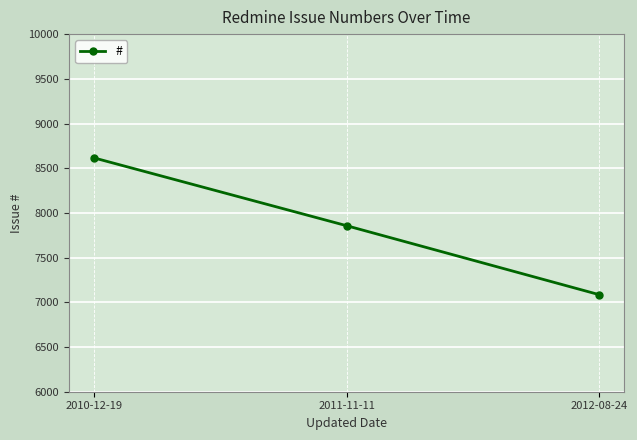

How many lines are shown in the chart?

1